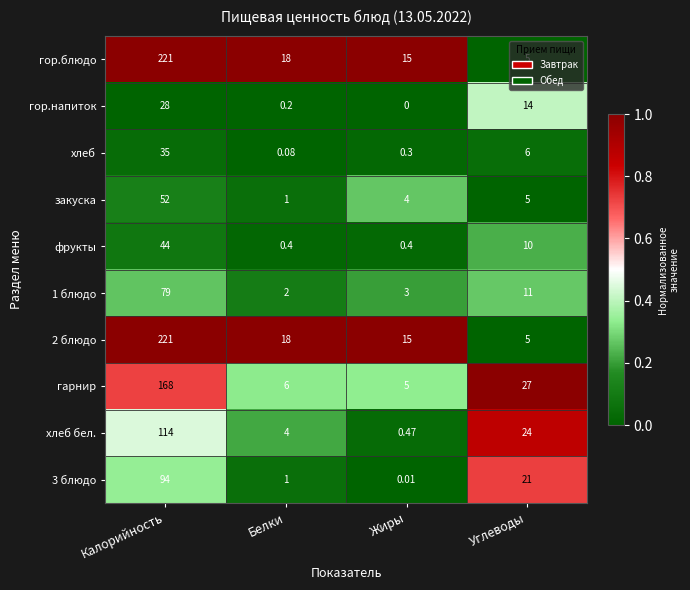

Which category has the highest value across all series?

Калорийность